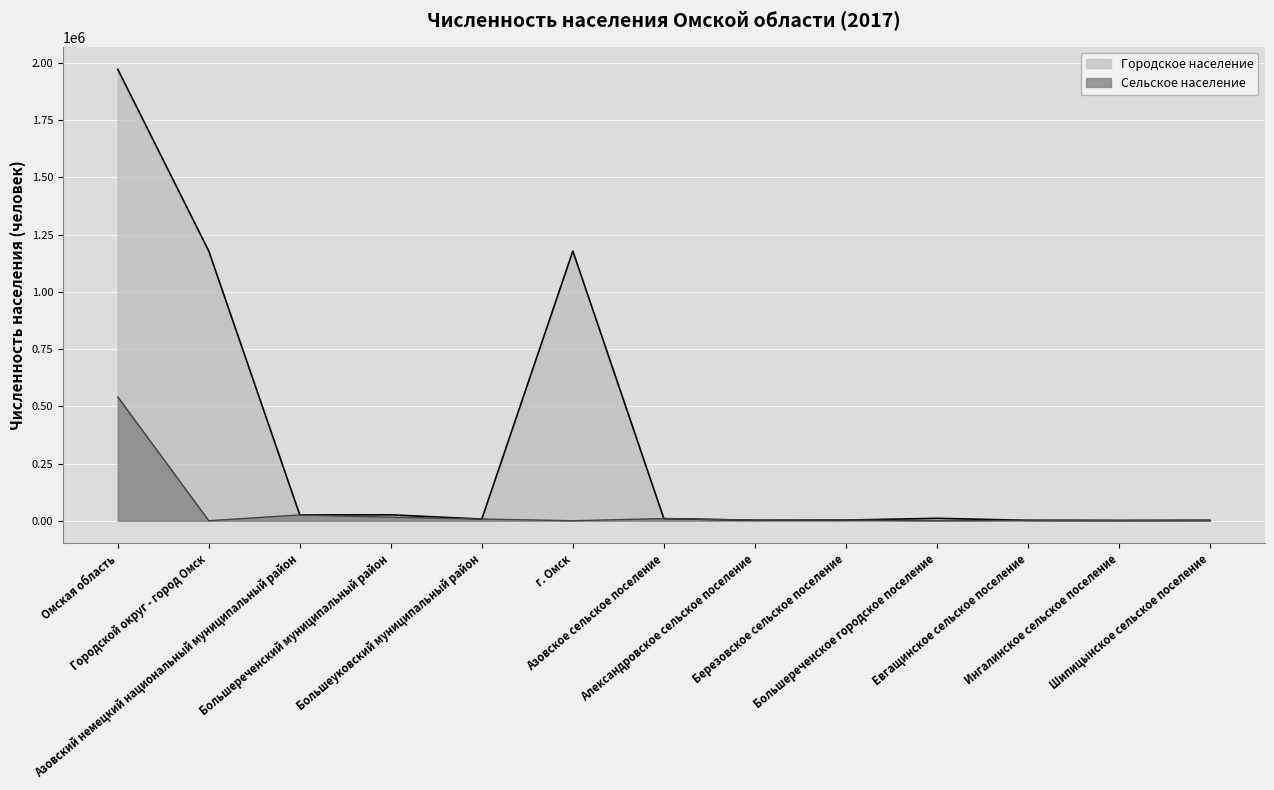

Is it true that Сельское население equals 541166 at Омская область?

True